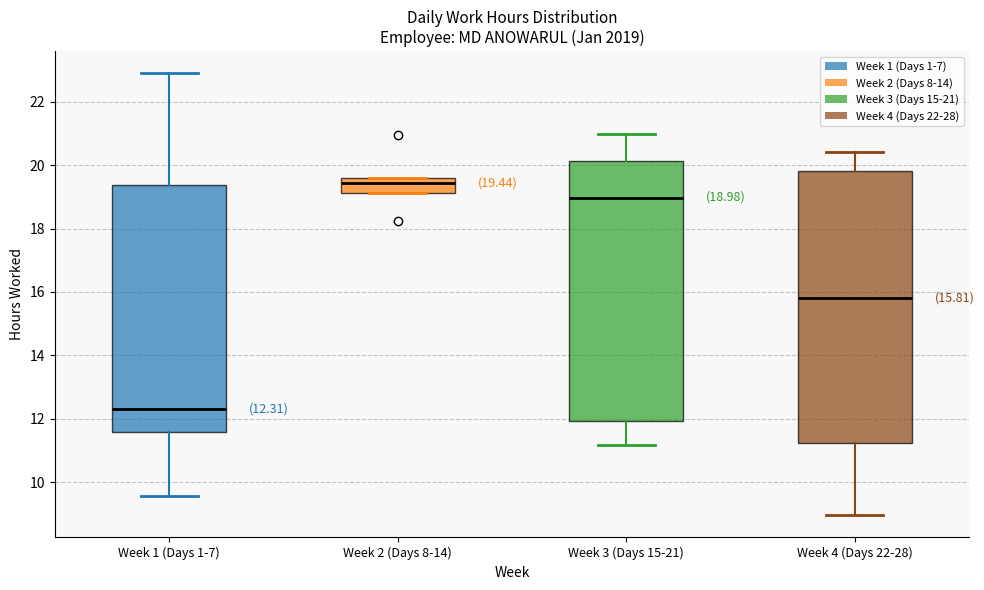

Which box has the highest median line?

Week 2 (Days 8-14)